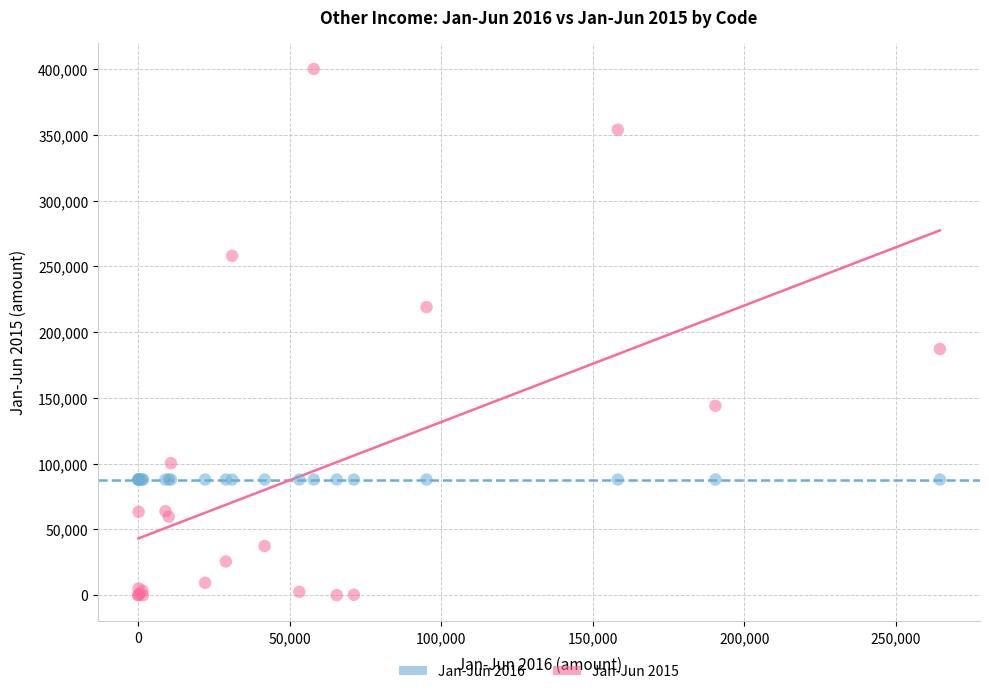

Across all series, what Y value is closest to 200000?

187119.0